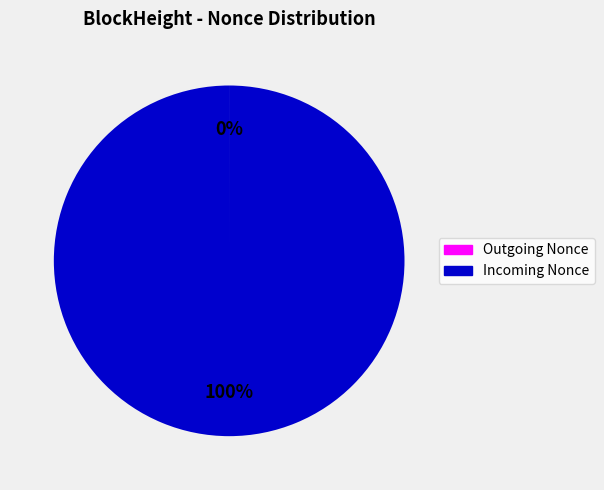

Which category has the biggest portion of the pie?

Incoming Nonce